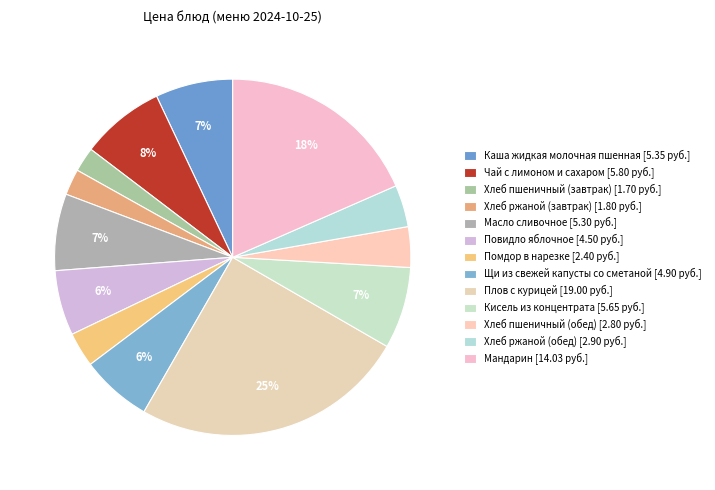

Does any single category account for the majority?

No